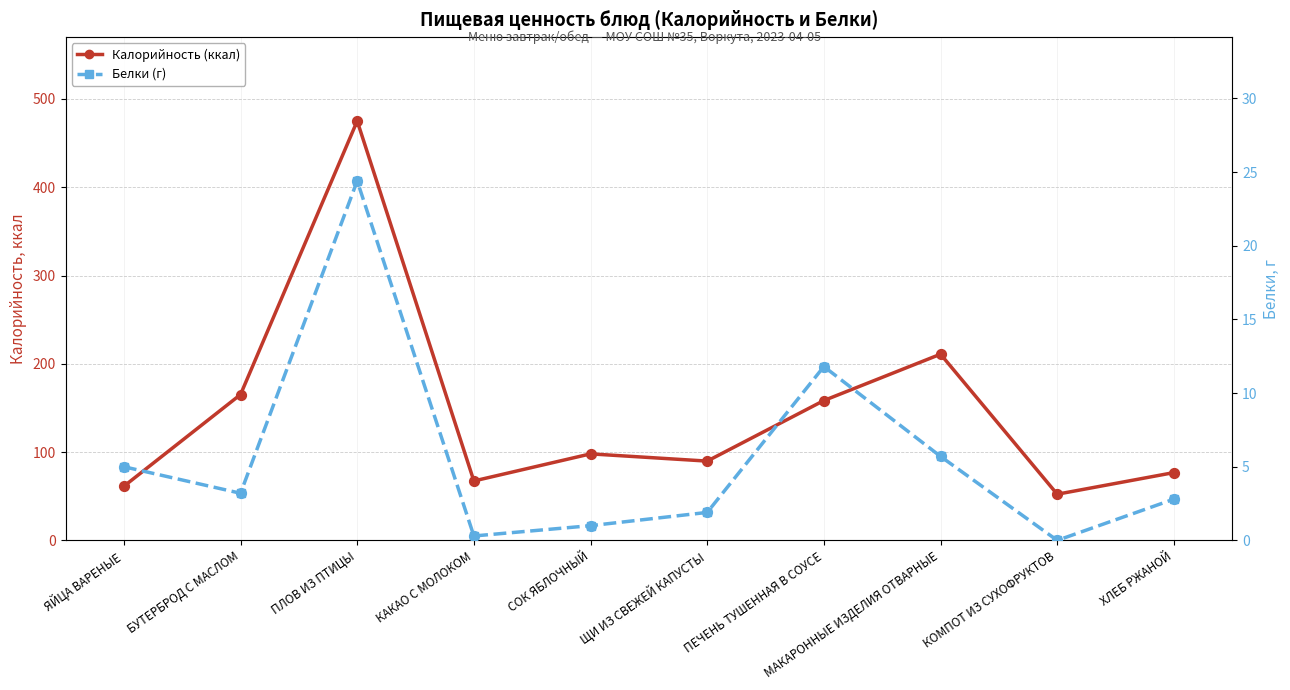

What is the total value across all series at ХЛЕБ РЖАНОЙ?

79.6